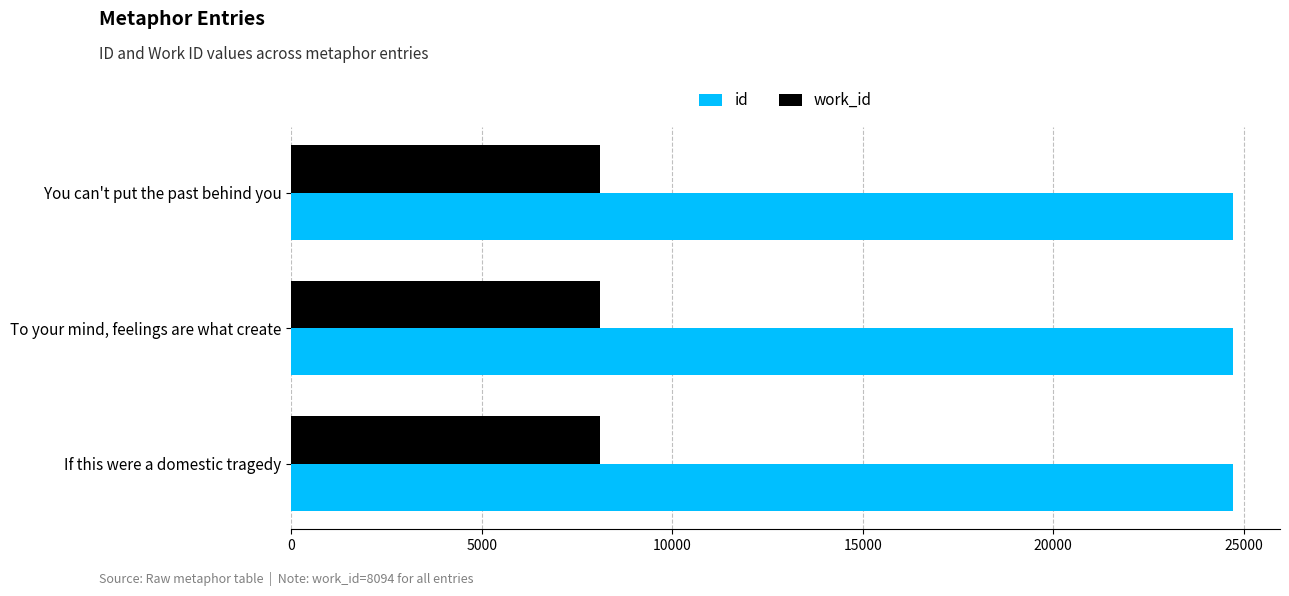

The value of work_id at If this were a domestic tragedy is 8094. True or false?

True